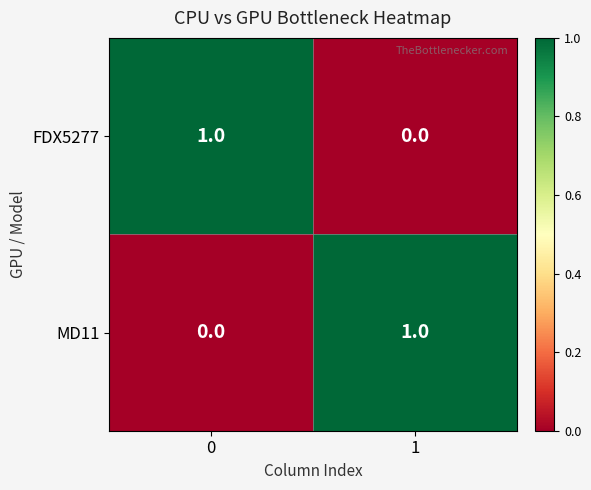

The FDX5277 series shows 1 at 0. True or false?

True